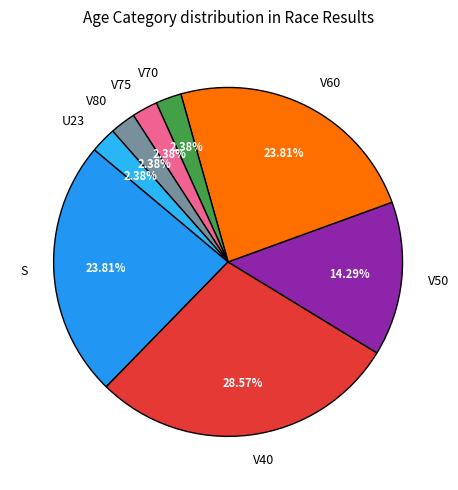

To the nearest percent, what percentage of the pie is V40?

29%